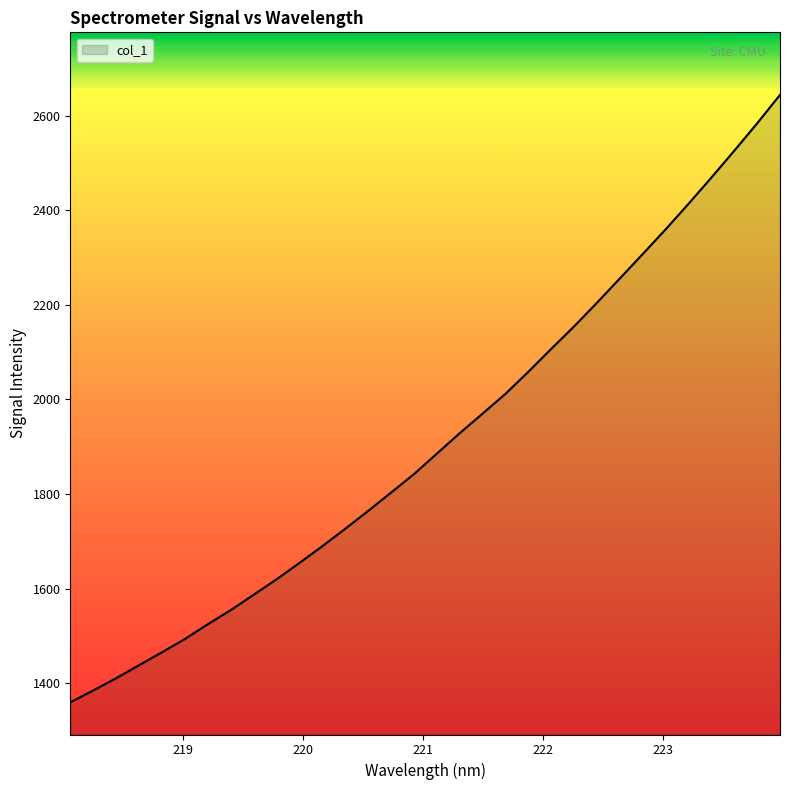

What is the difference between the maximum and minimum values?

1283.6